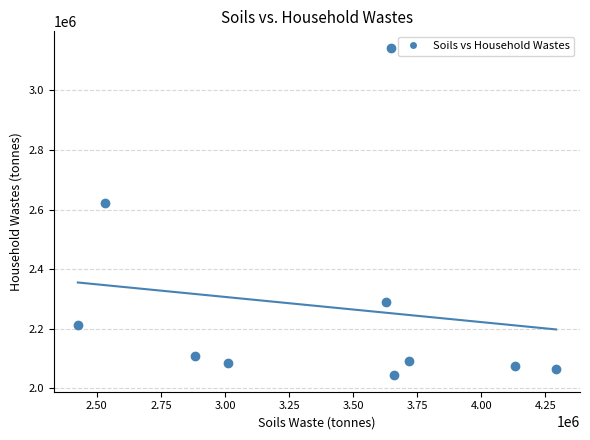

What Y value in the scatter plot is closest to 2593283?

2621850.3